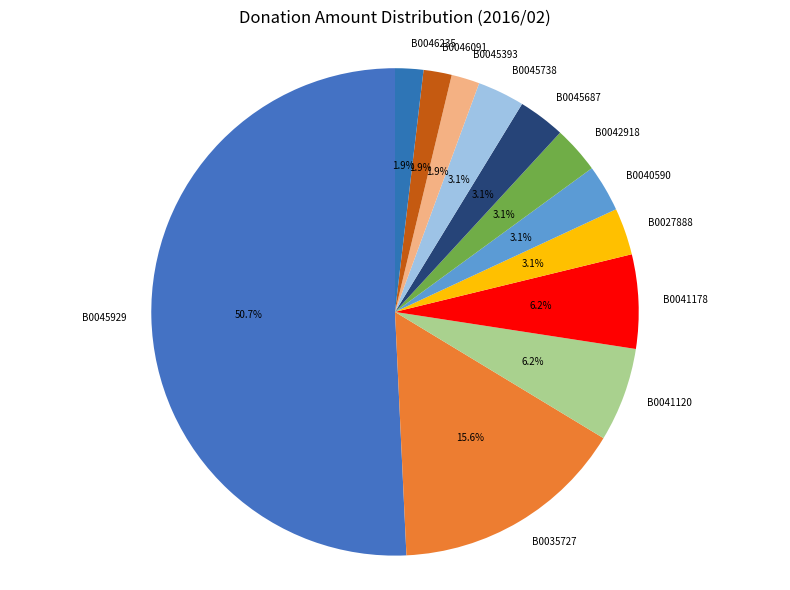

To the nearest percent, what is the combined percentage of B0046091 and B0045738?

5%